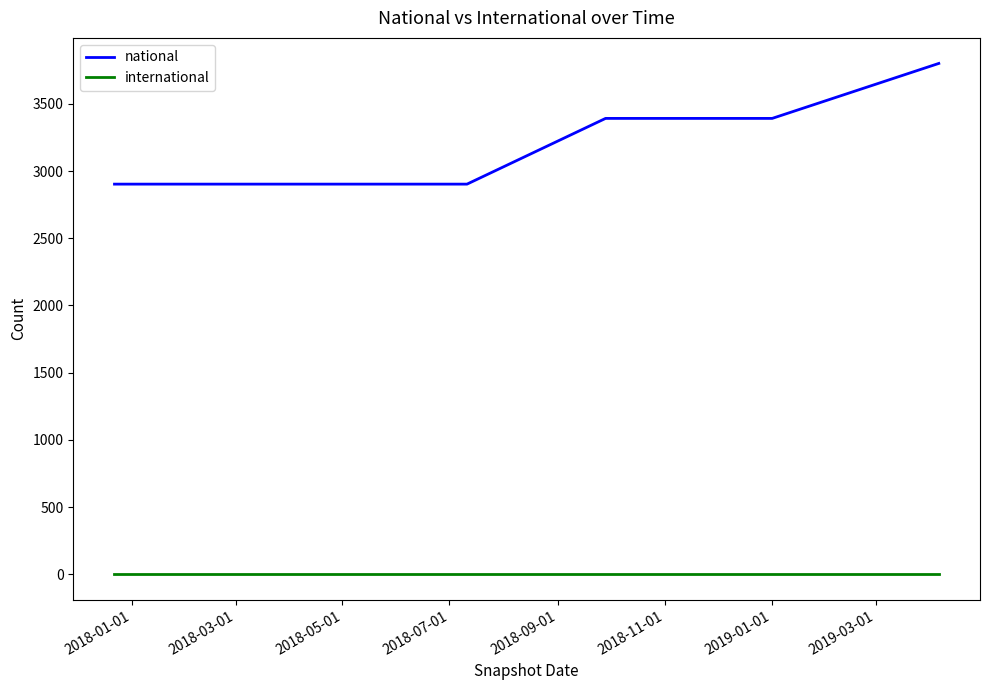

True or false: international and national cross at least once.

False